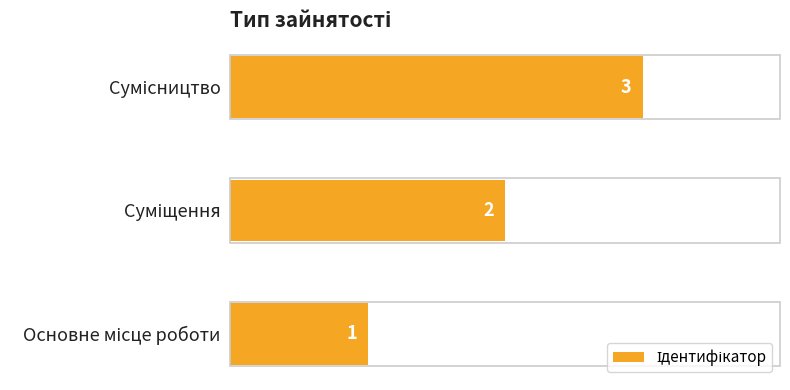

How many values are between 1 and 3?

3